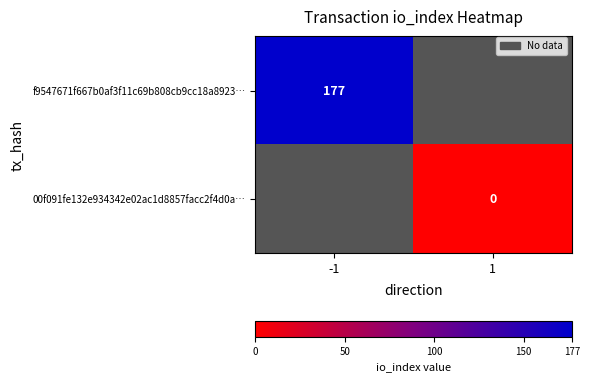

Is it true that f9547671f667b0af3f11c69b808cb9cc18a8923… equals 68 at -1?

False